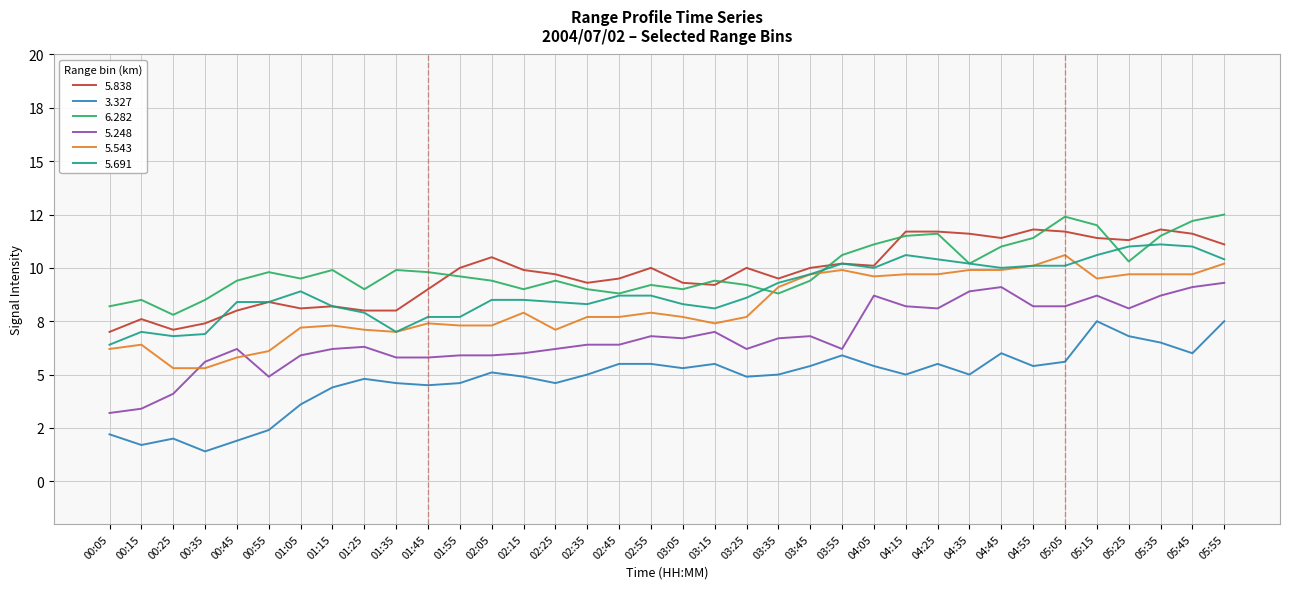

Where do 6.282 and 5.838 first cross each other?

01:45 and 01:55